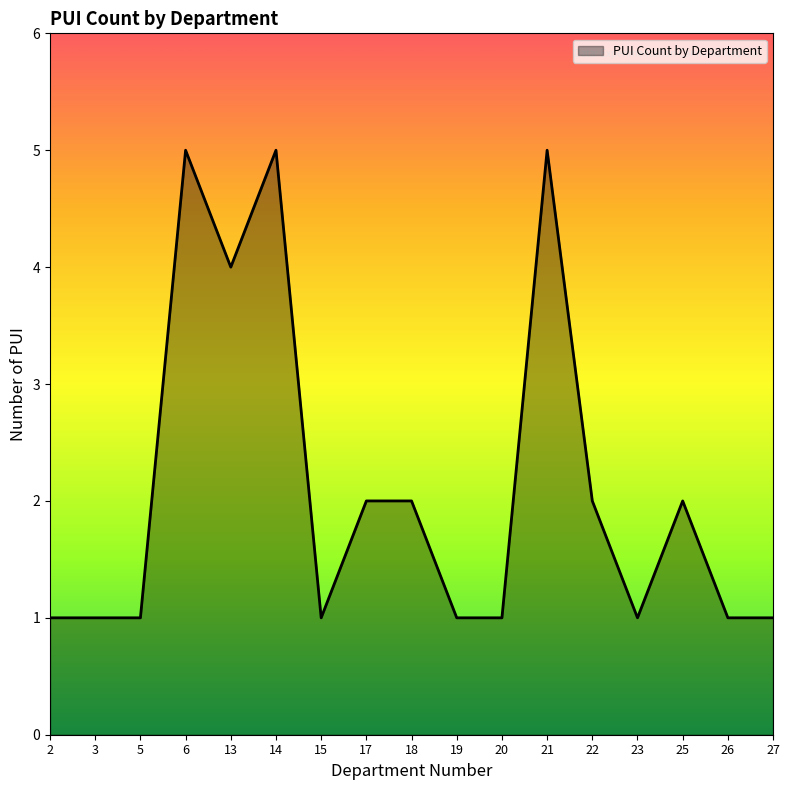

Is it true that the value at 2 is 0?

False